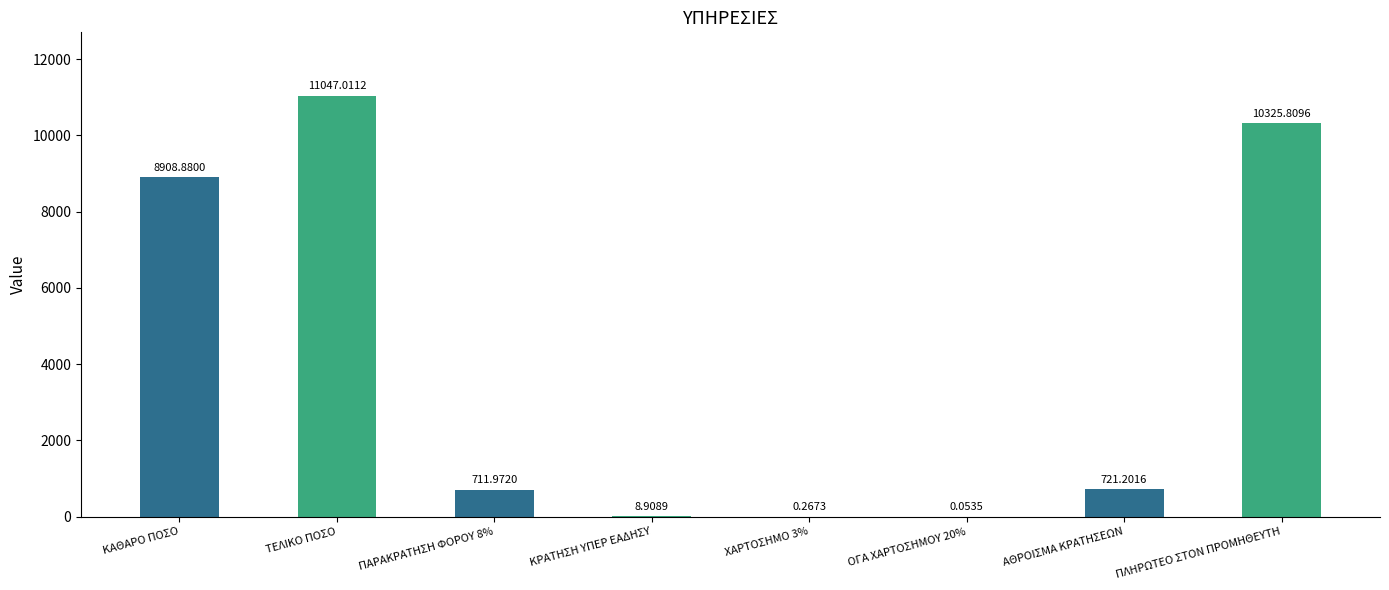

What is the average value?

3965.5